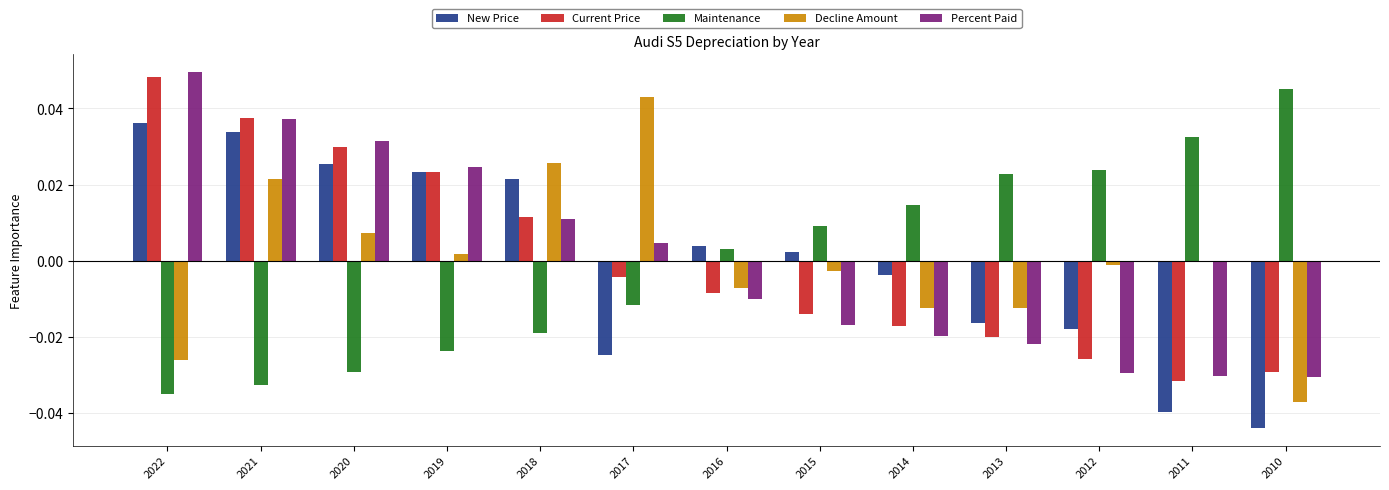

List the labels in order of Current Price value, smallest first.

2011, 2010, 2012, 2013, 2014, 2015, 2016, 2017, 2018, 2019, 2020, 2021, 2022